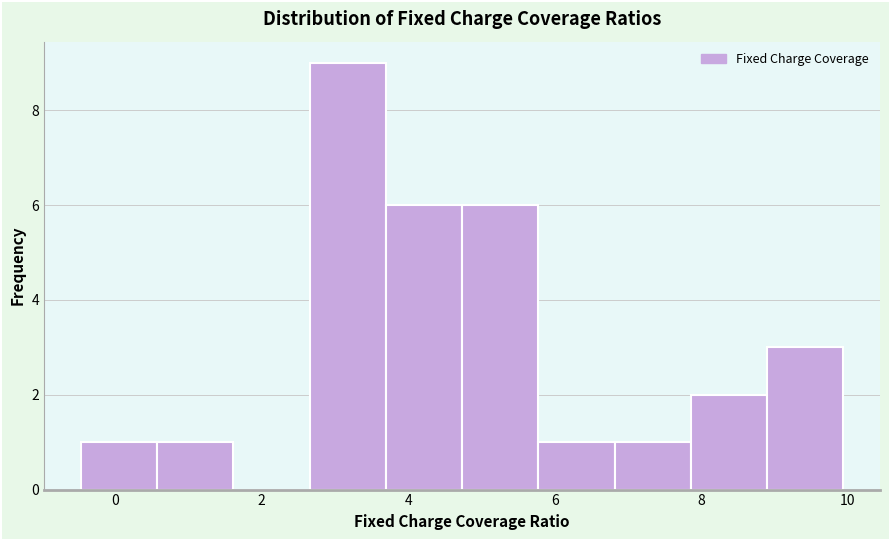

Which range on the x-axis has the tallest bar?

2.6 to 3.6